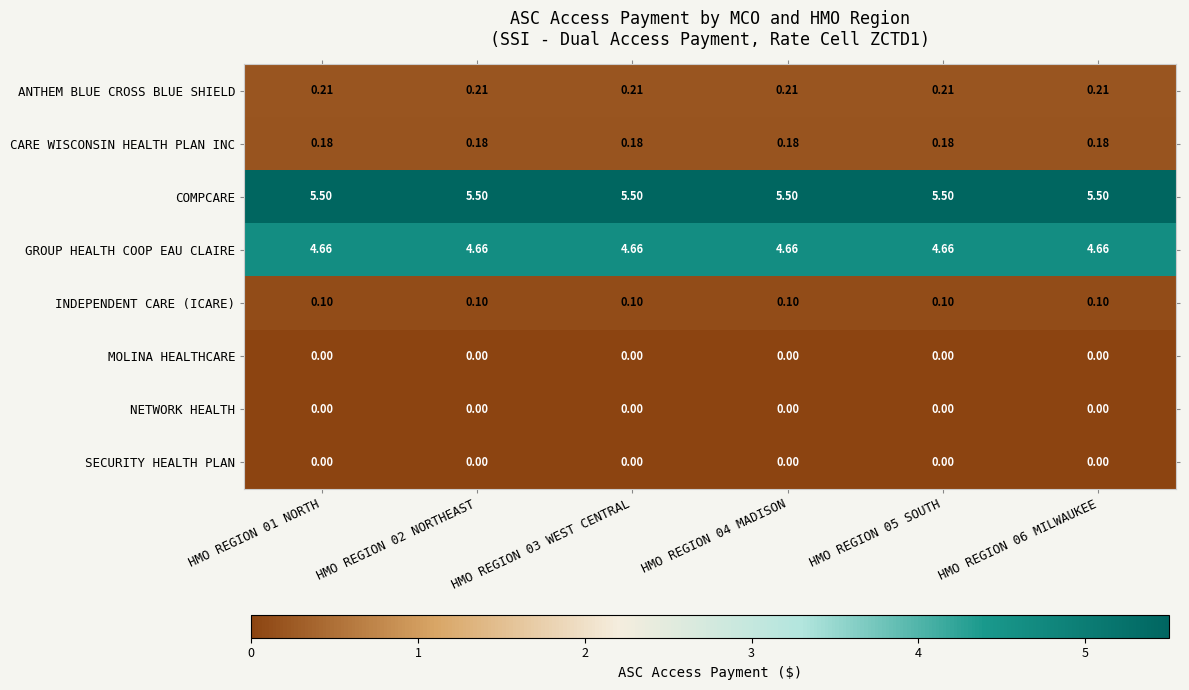

Which series has the largest total across all categories?

COMPCARE